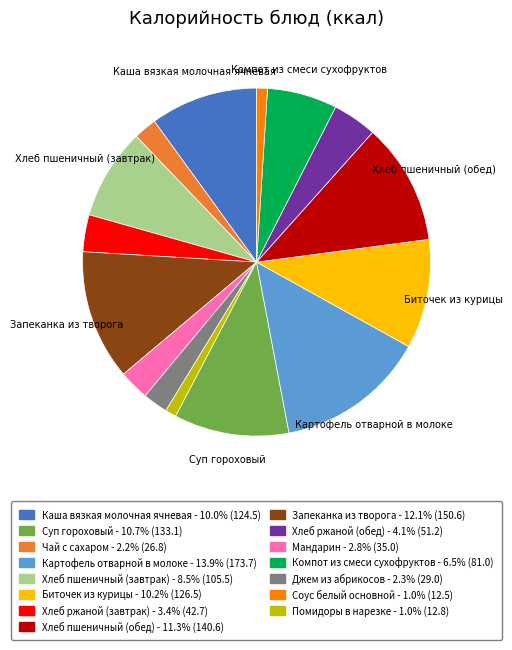

Is there any slice that represents more than half of the pie?

No